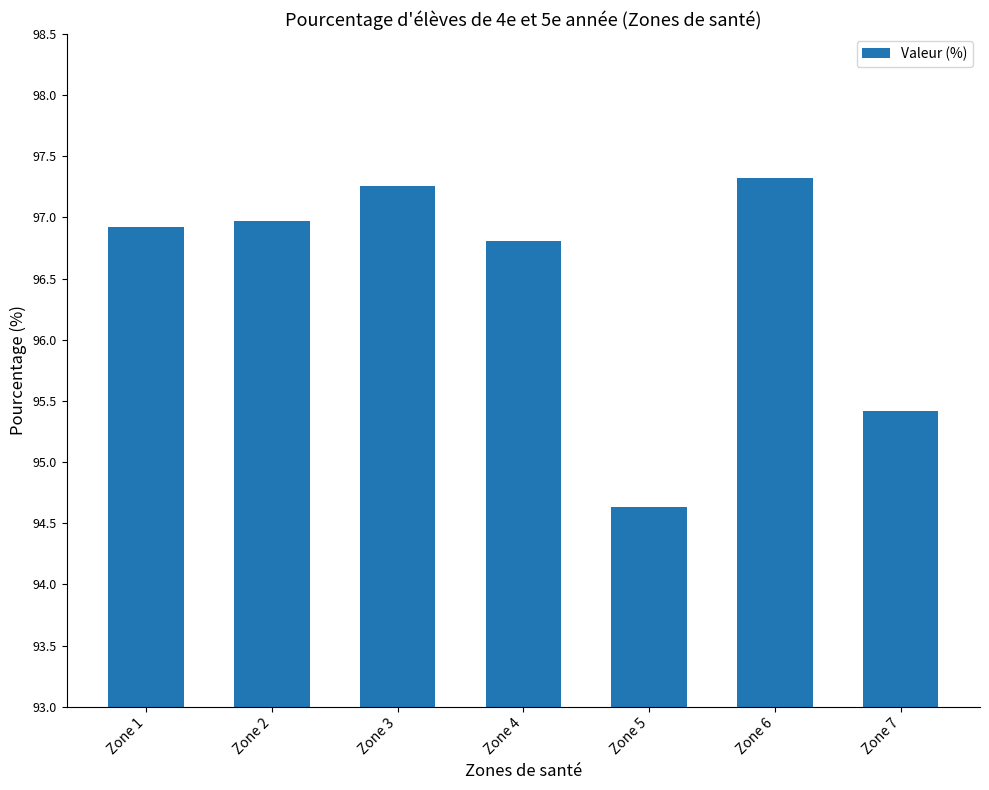

Rank the categories by value from highest to lowest.

Zone 6, Zone 3, Zone 2, Zone 1, Zone 4, Zone 7, Zone 5